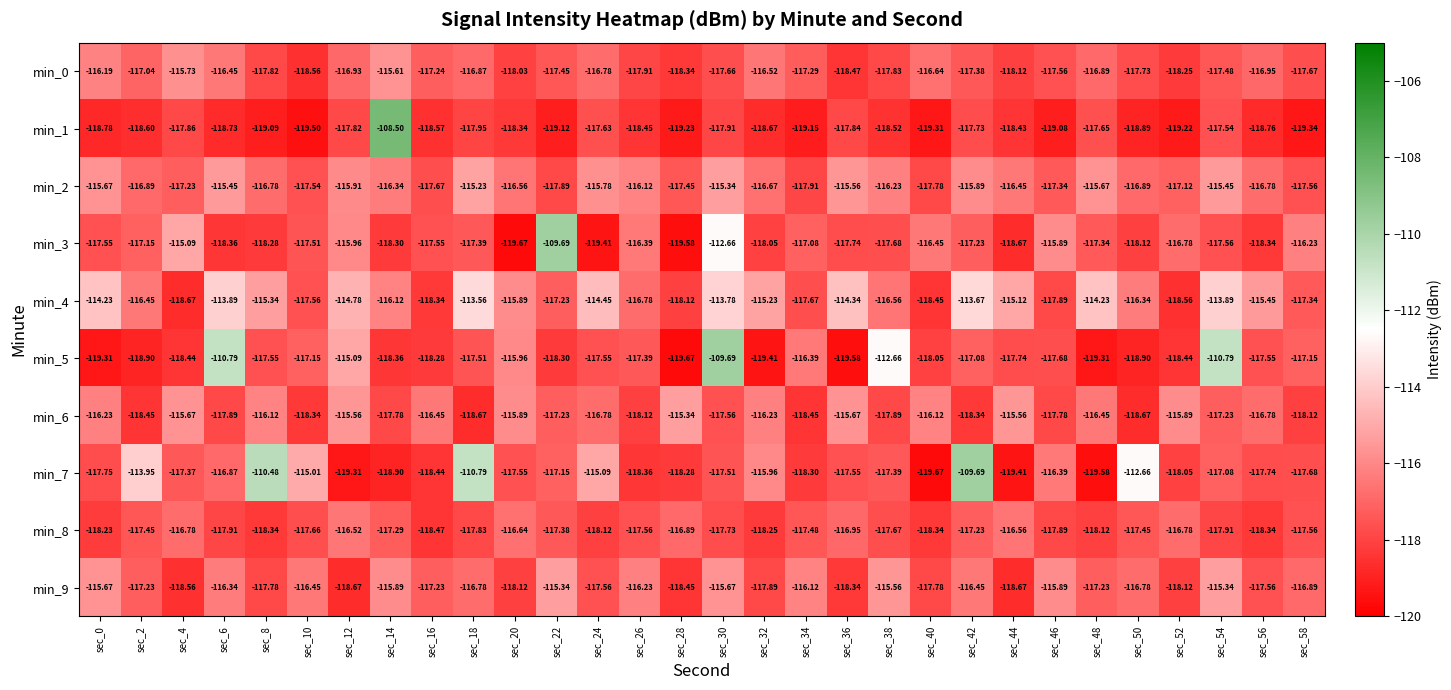

What is the total value across all series at sec_26?

-1173.3